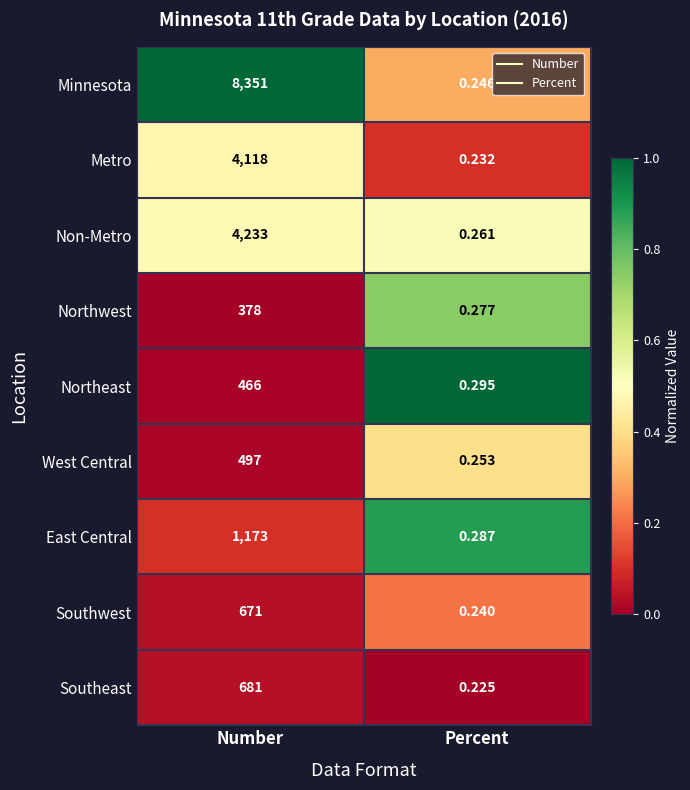

What is the spread (max minus min) of values at Percent?

0.1